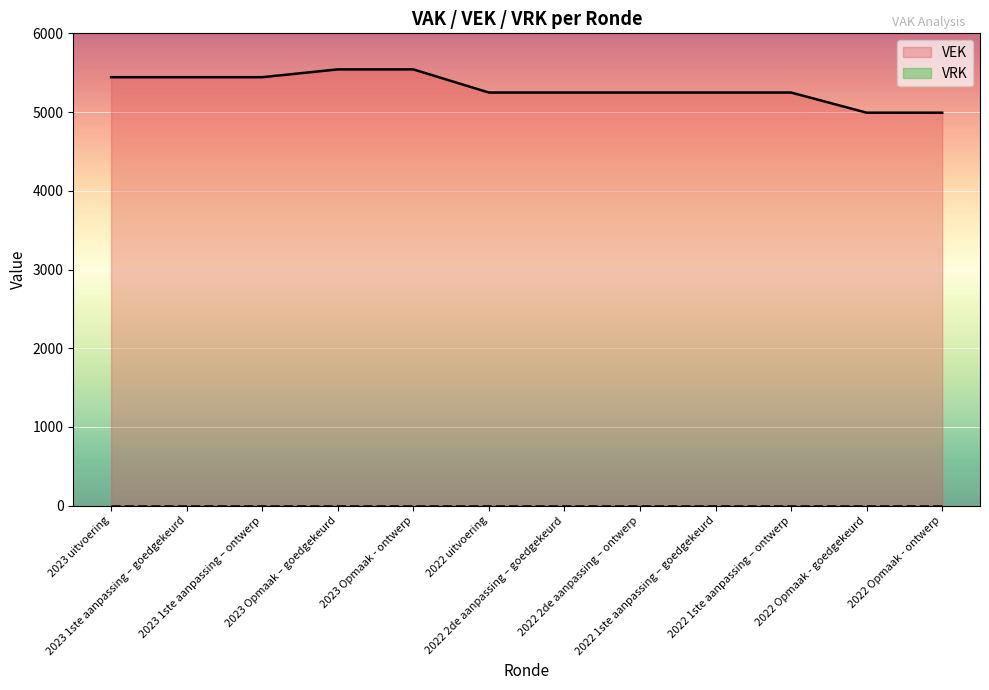

What is the label of the 6th point from the right?

2022 2de aanpassing – goedgekeurd